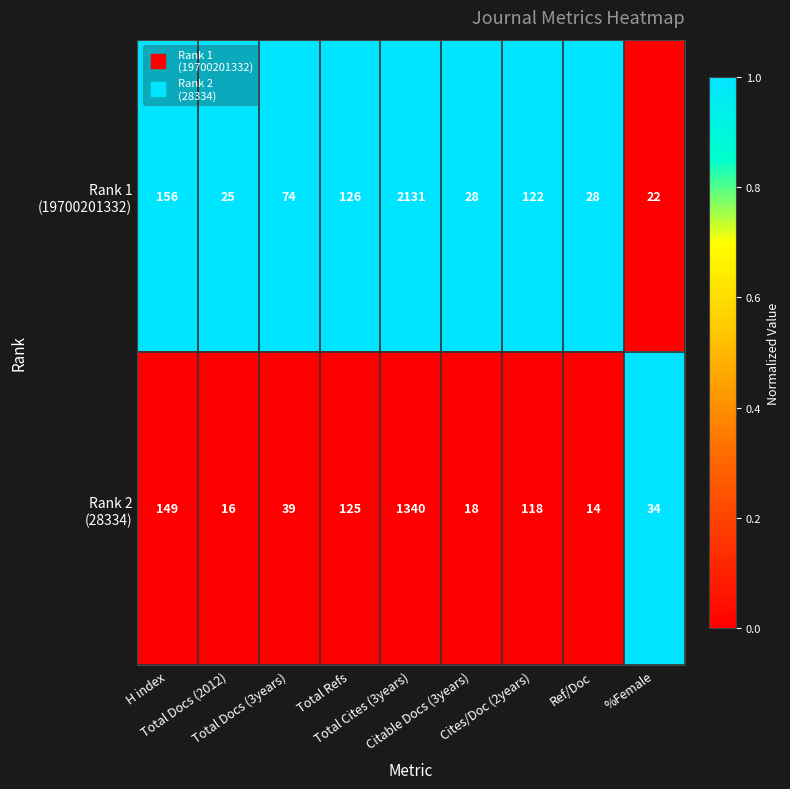

What is the smallest value displayed?

14